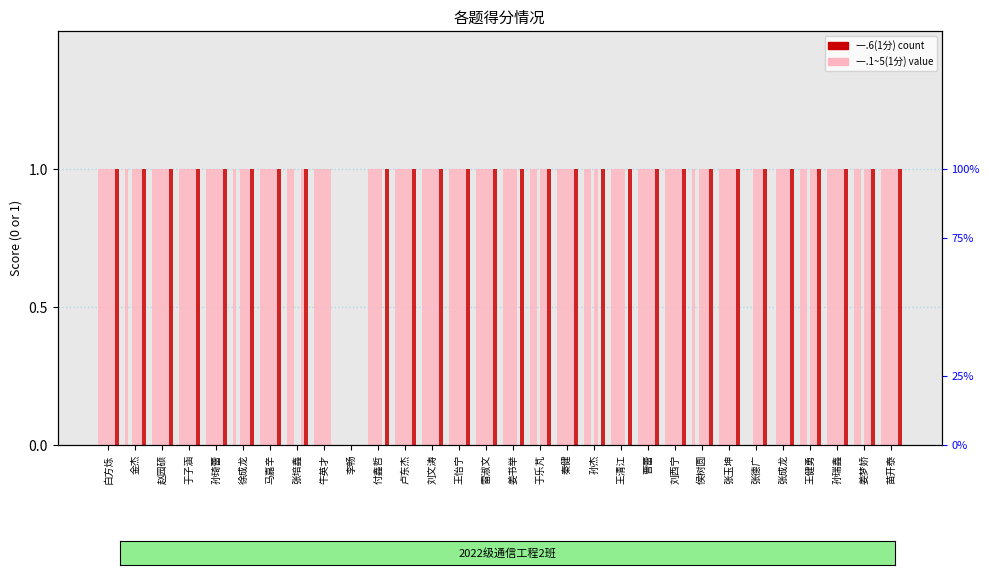

Between 白方烁 and 付鑫哲, which is larger?

白方烁